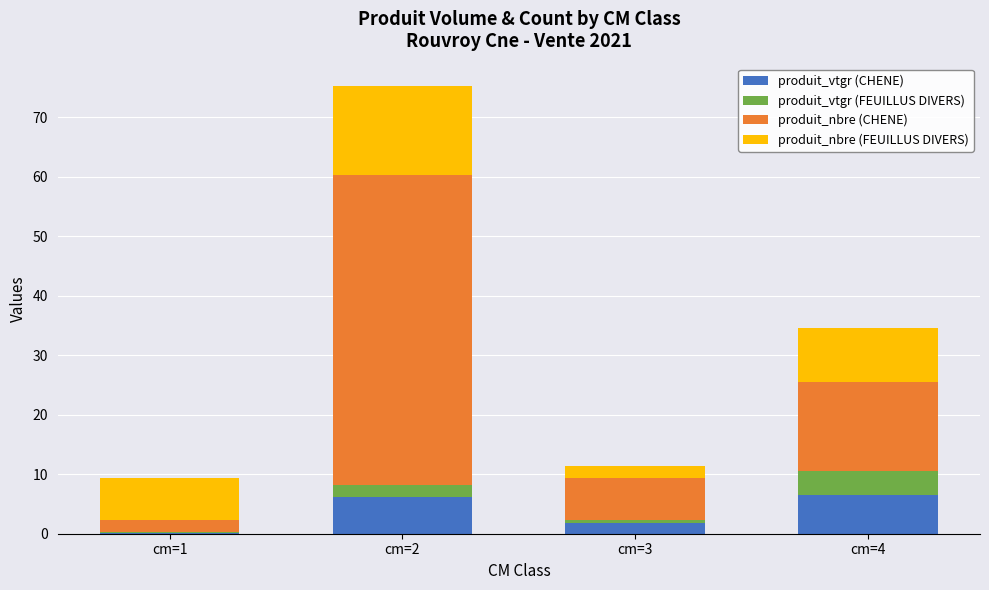

Does the chart contain stacked bars?

Yes